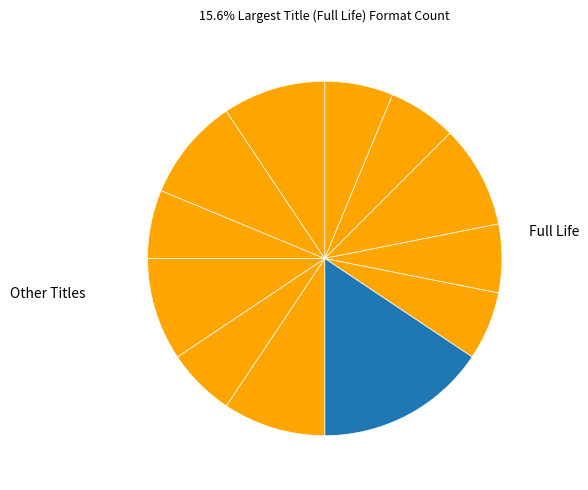

How many segments does this pie chart have?

12